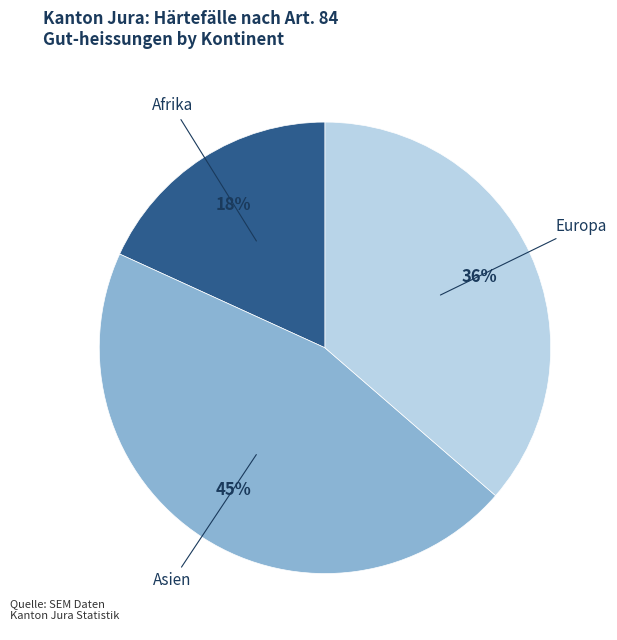

Between Asien and Afrika, which is larger?

Asien